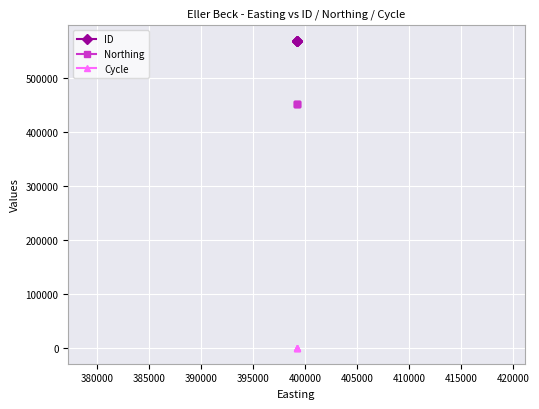

Which series has the widest spread of values?

ID